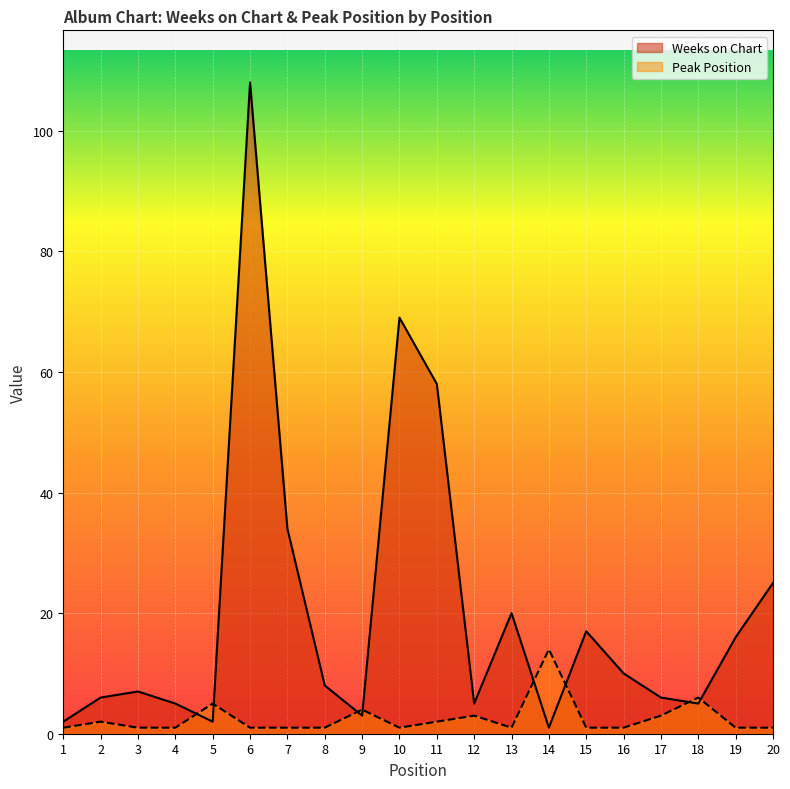

Where is the first local maximum for Weeks on Chart?

3